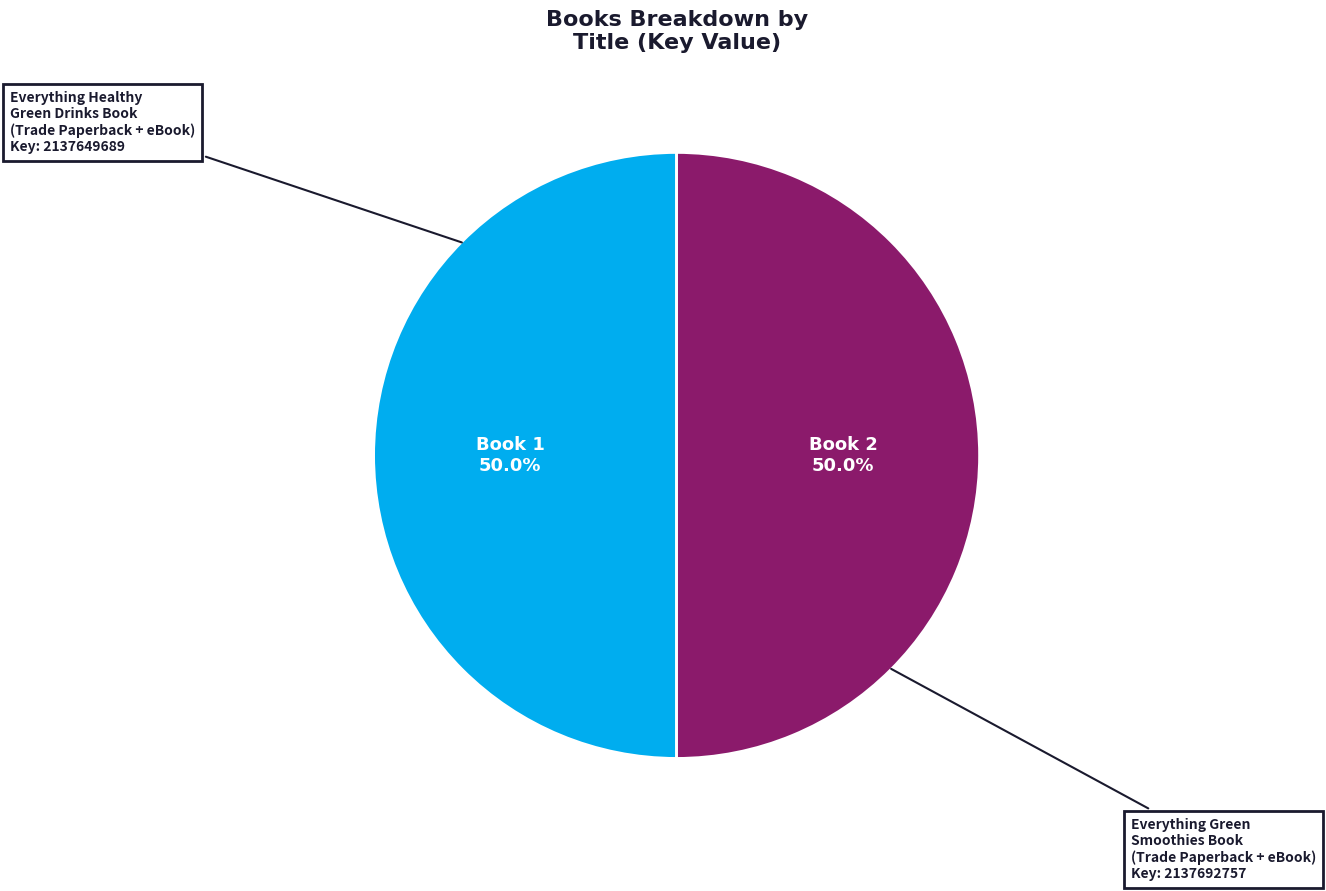

How many segments does this pie chart have?

2